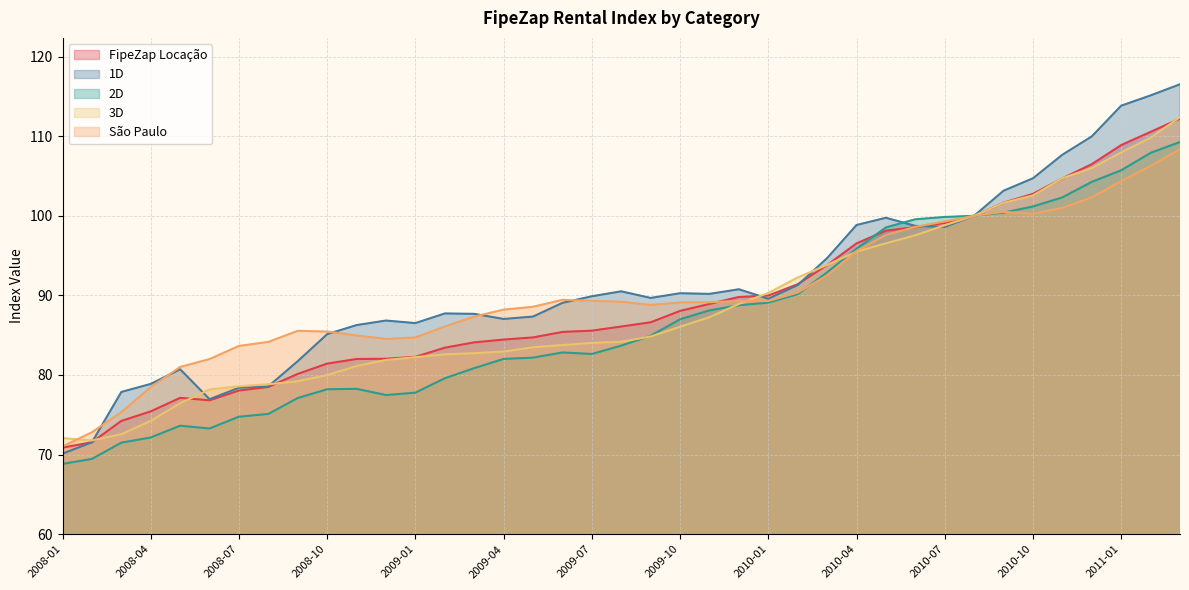

Reading left to right, transcribe all the data shown in this chart.

FipeZap Locação: 70.9	71.5	74.2	75.4	77.1	76.8	78.0	78.5	80.1	81.4	82.0	82.0	82.3	83.4	84.1	84.5	84.7	85.4	85.6	86.1	86.6	88.0	88.9	89.8	90.0	91.4	93.8	96.5	98.1	98.6	99.1	100.0	101.7	102.8	104.7	106.5	108.9	110.5	112.2
1D: 70.1	71.5	77.9	78.9	80.7	77.0	78.4	78.6	81.7	85.1	86.3	86.8	86.5	87.7	87.7	87.0	87.3	89.1	89.9	90.5	89.7	90.3	90.2	90.8	89.6	91.3	94.7	98.8	99.8	98.7	98.6	100.0	103.2	104.7	107.7	110.0	113.8	115.1	116.5
2D: 68.8	69.5	71.5	72.2	73.6	73.3	74.8	75.1	77.1	78.2	78.3	77.5	77.8	79.6	80.9	82.0	82.2	82.8	82.6	83.7	84.9	87.0	88.1	88.8	89.1	90.2	92.9	95.9	98.5	99.6	99.8	100.0	100.4	101.2	102.3	104.3	105.7	107.9	109.3
3D: 72.1	71.8	72.6	74.2	76.5	78.2	78.6	78.8	79.2	80.0	81.1	81.9	82.2	82.6	82.7	82.9	83.5	83.8	84.0	84.2	84.8	86.1	87.3	88.9	90.3	92.2	93.8	95.5	96.5	97.5	98.8	100.0	101.6	102.6	104.7	106.0	108.0	109.8	112.4
São Paulo: 71.0	72.8	75.3	78.5	81.0	82.0	83.7	84.2	85.5	85.5	85.0	84.5	84.7	86.1	87.3	88.2	88.6	89.4	89.3	89.2	88.8	89.1	89.1	89.3	89.3	90.4	92.5	95.6	97.6	98.6	99.3	100.0	100.5	100.2	101.0	102.3	104.4	106.3	108.4